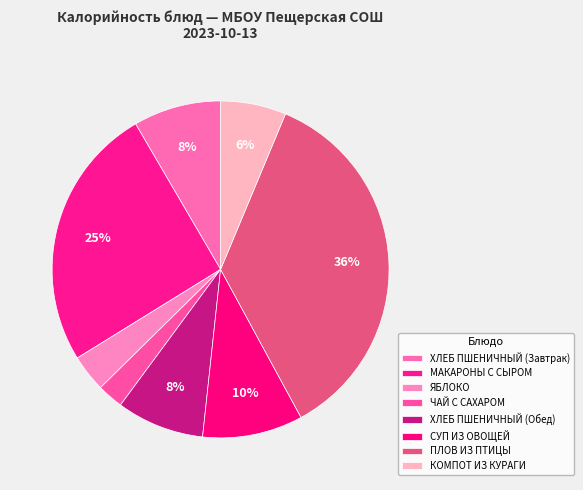

Count the number of slices in the pie.

8